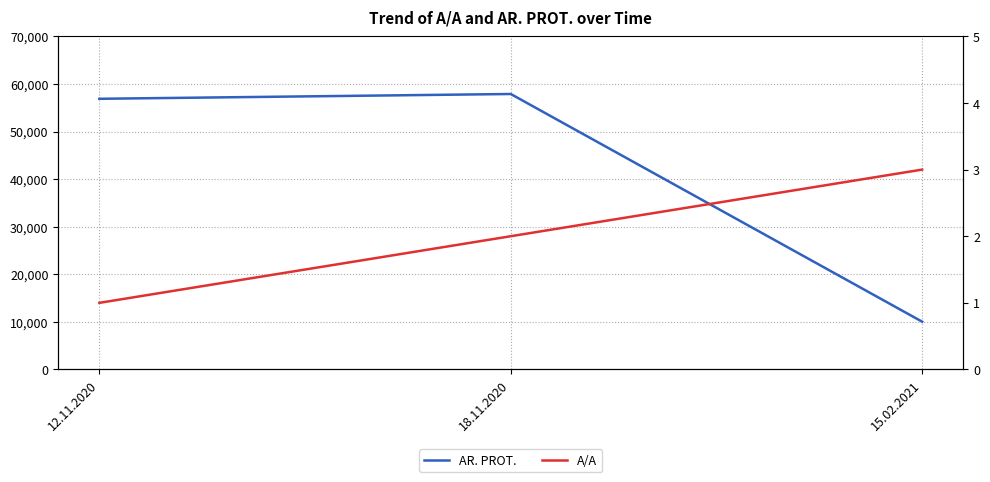

List the labels in order of AR. PROT. value, largest first.

18.11.2020, 12.11.2020, 15.02.2021